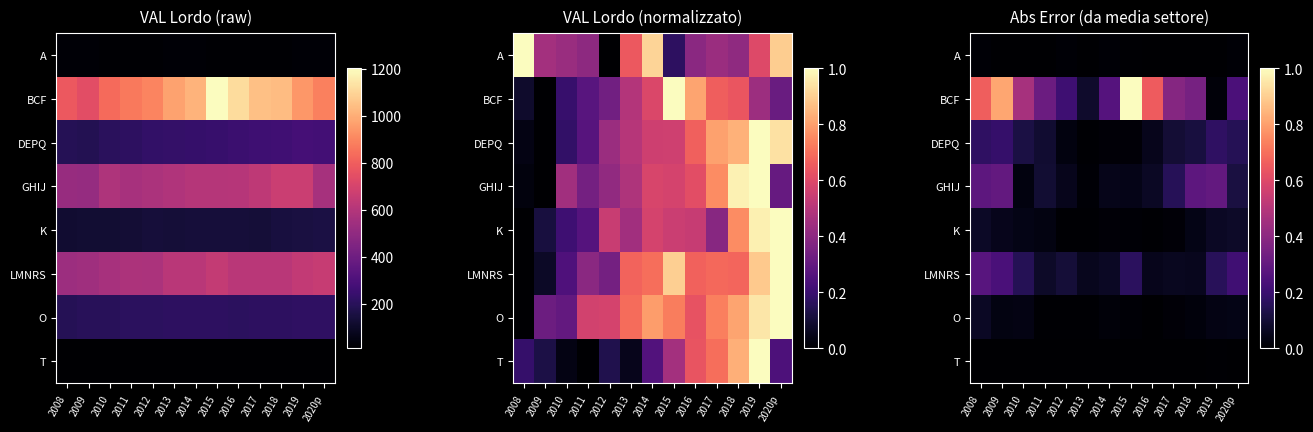

The A series shows 0.0 at 2013. True or false?

True